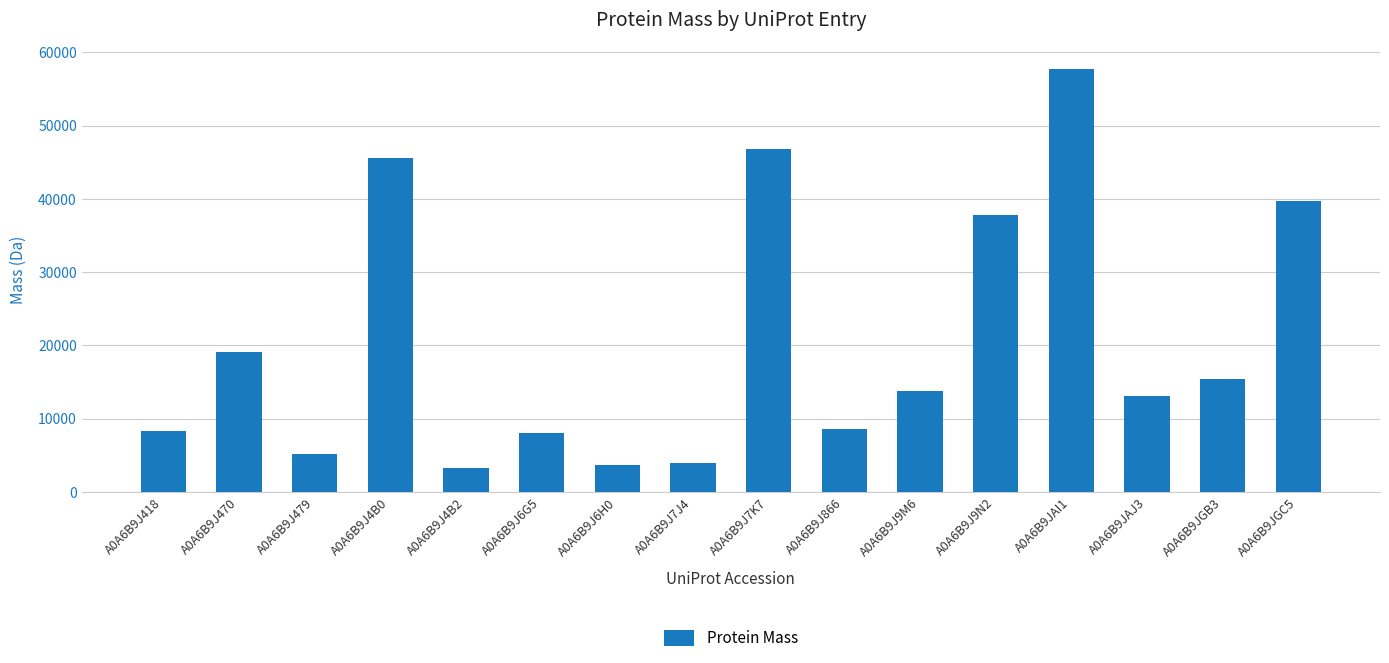

At which label is the value closest to 30474?

A0A6B9J9N2